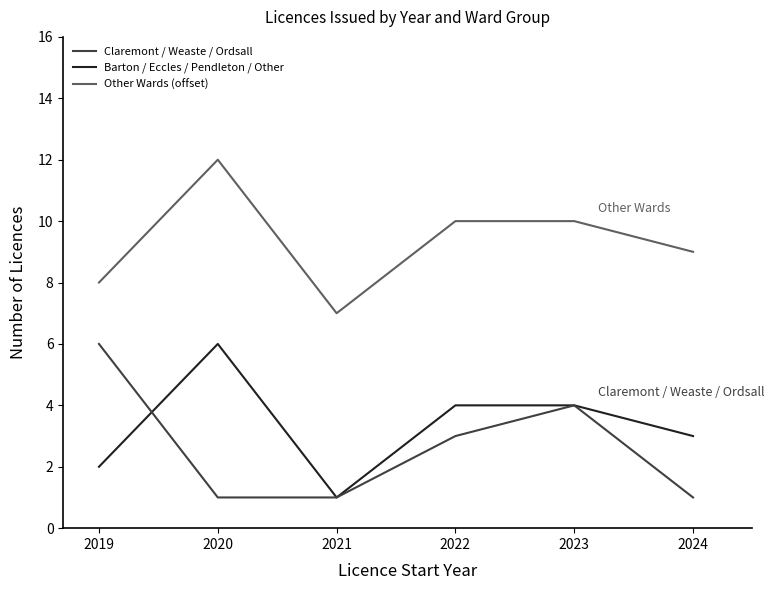

How many categories are shown in the chart?

6